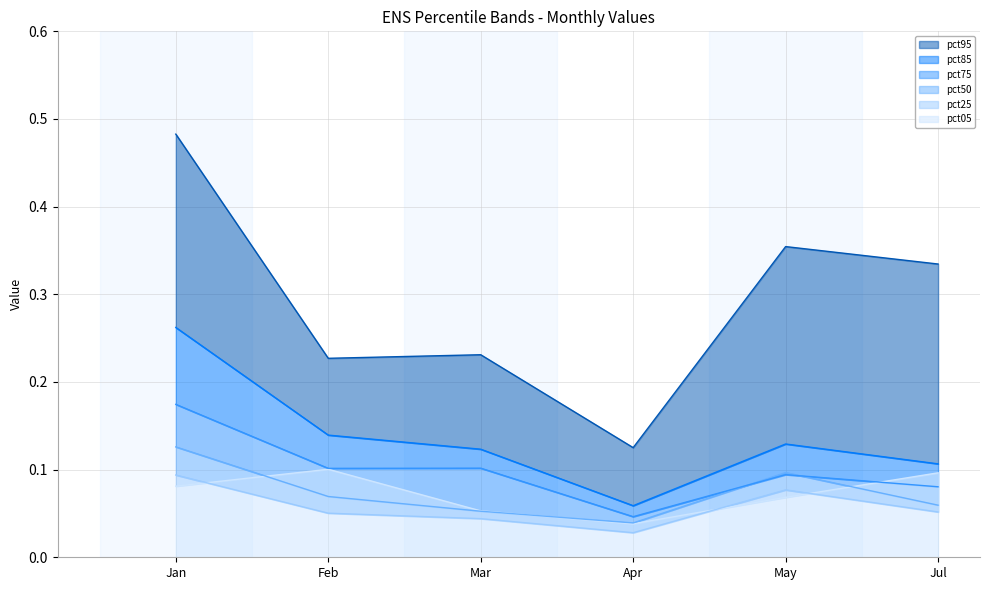

The value of pct50 at Feb is 0.1. True or false?

True